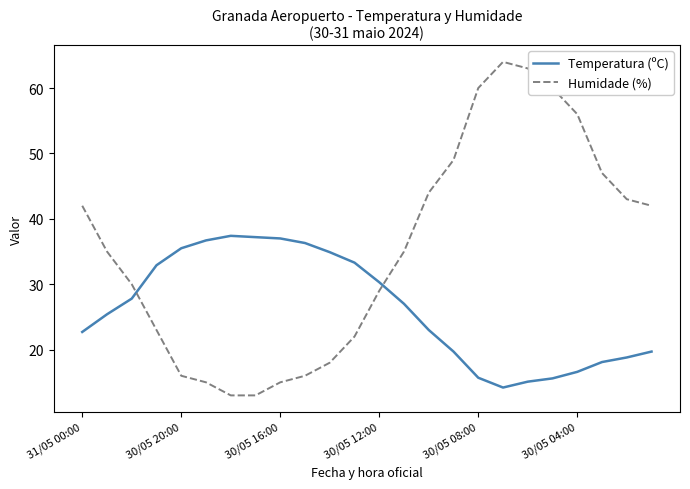

What is the minimum value for Humidade (%)?

13.0